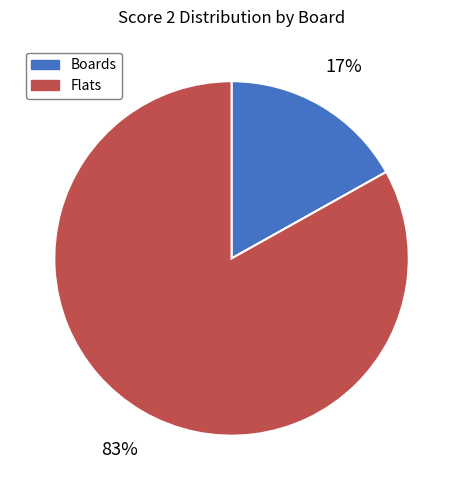

Is there any slice that represents more than half of the pie?

Yes